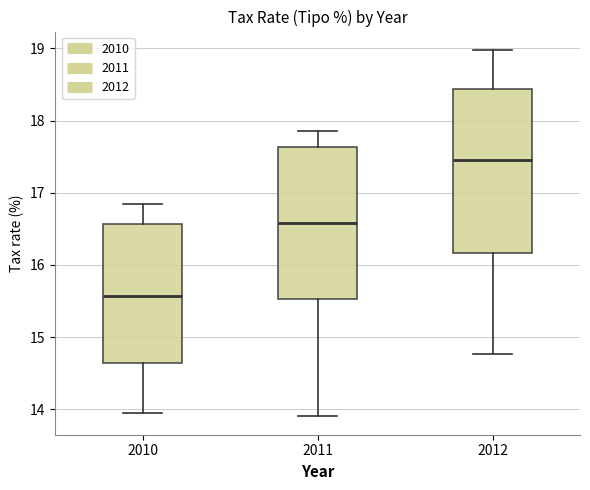

Reading left to right, read every box against the y-axis: the position of its median line, the range the box covers, and the ends of its whiskers. The values are not printed on the chart, so give them approximately, as read against the axis.

2010: median 15.6, box 14.6 to 16.6, whiskers 14.0 to 16.8
2011: median 16.6, box 15.5 to 17.6, whiskers 13.9 to 17.9
2012: median 17.5, box 16.2 to 18.4, whiskers 14.8 to 19.0